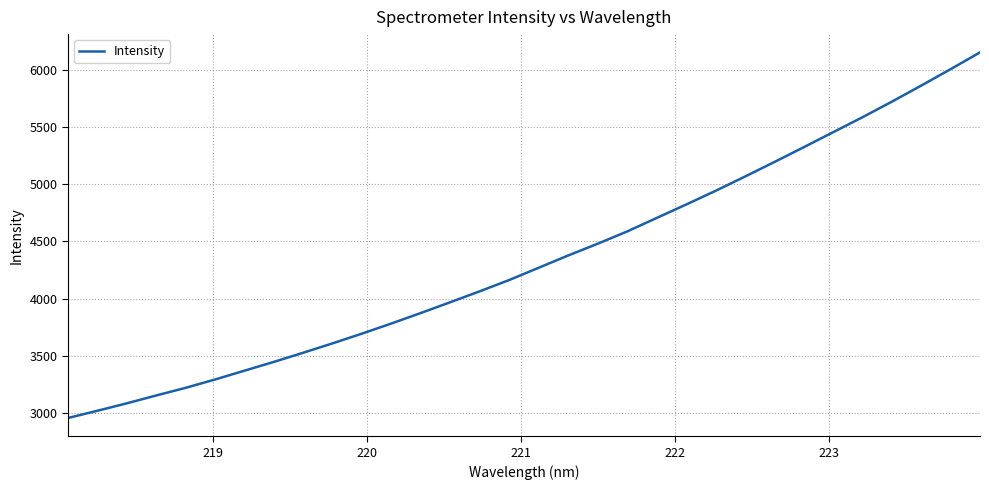

What is the difference between the maximum and minimum values?

3200.5